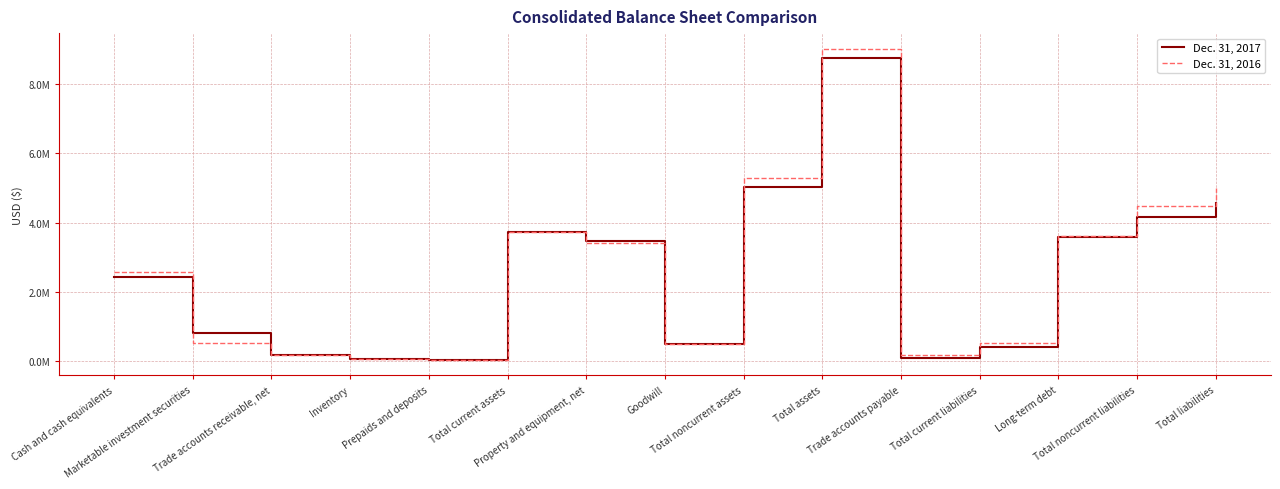

Is this an area chart (filled region under the line)?

No